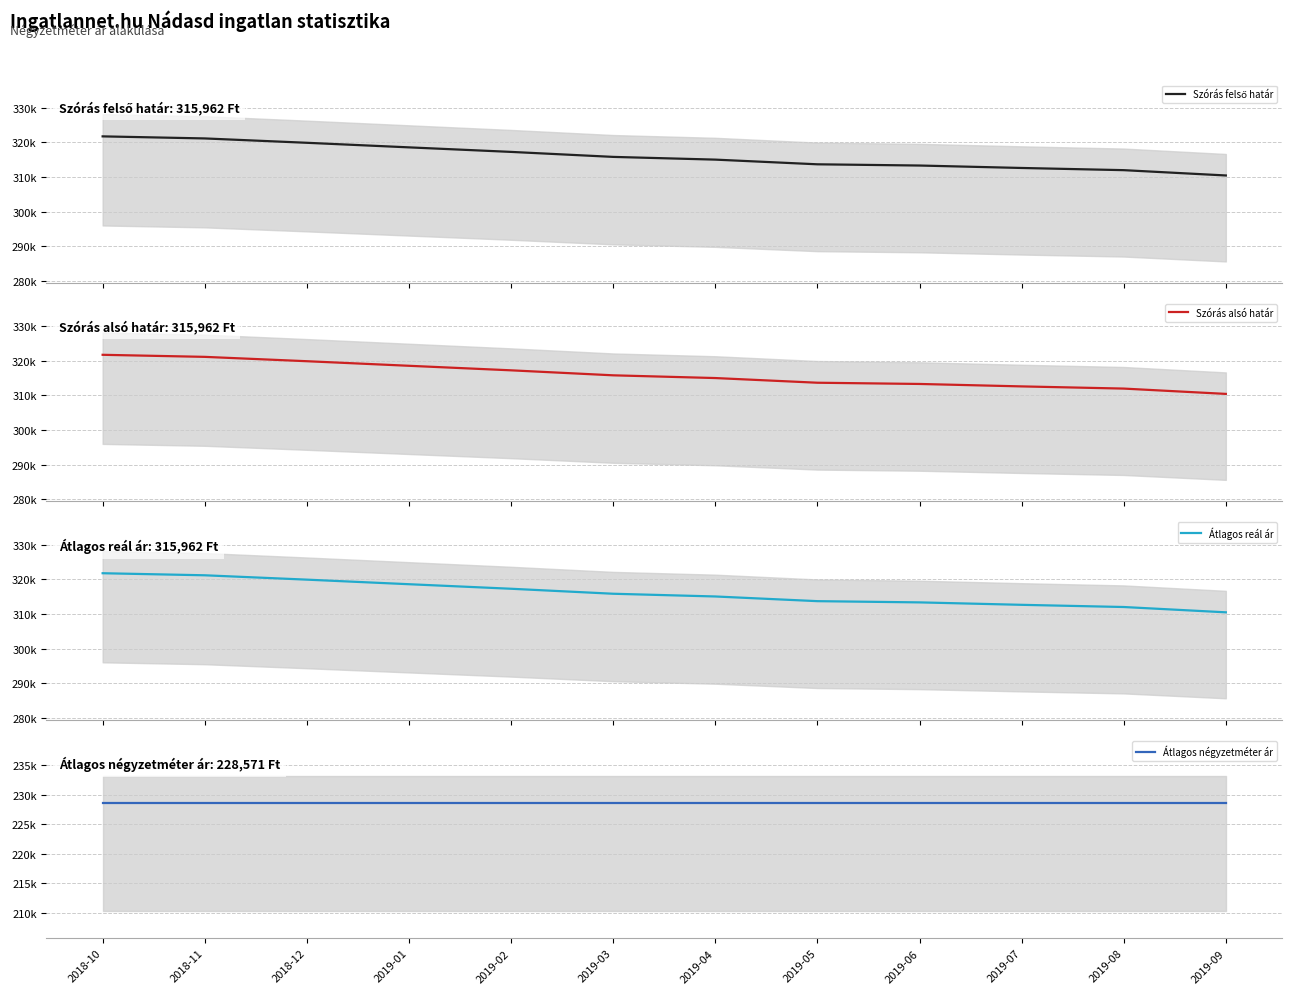

Rank the series at 2019-04 from lowest to highest value.

Átlagos négyzetméter ár, Szórás felső határ, Szórás alsó határ, Átlagos reál ár